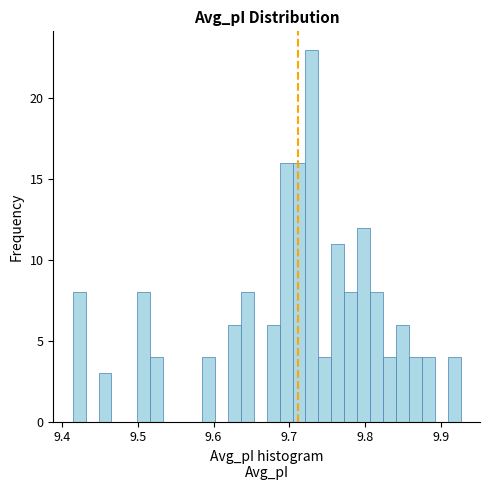

Around what value on the x-axis is the tallest bar? Give the approximate position of its centre, as read against the axis.

9.73